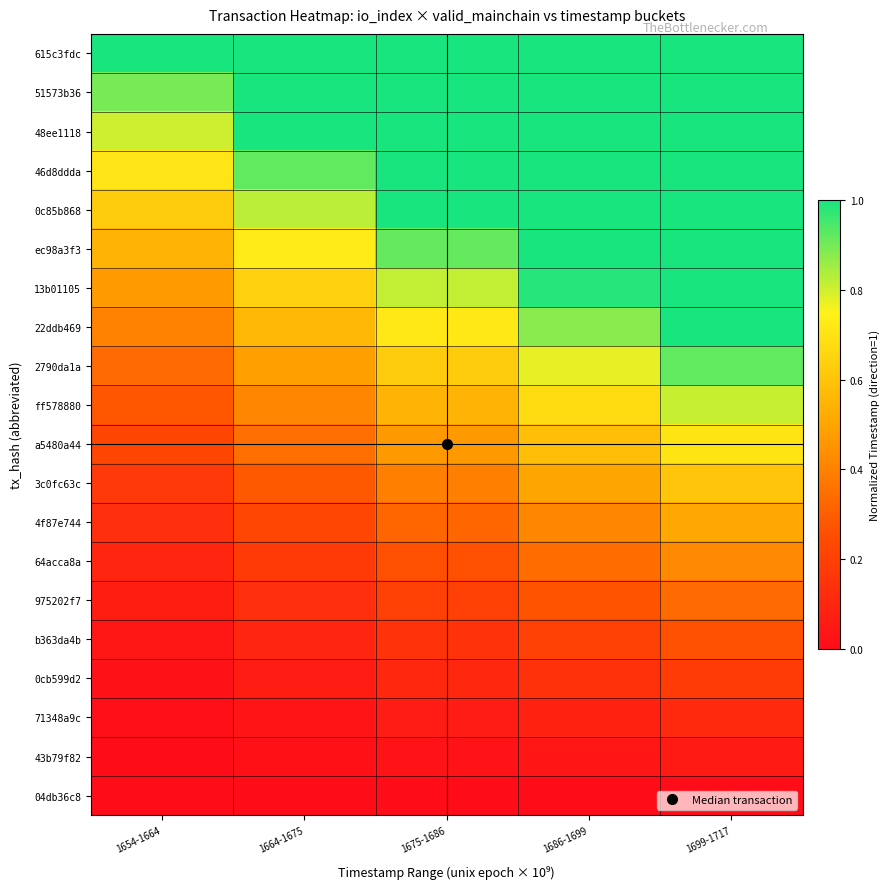

What is the greatest value displayed?

1.0